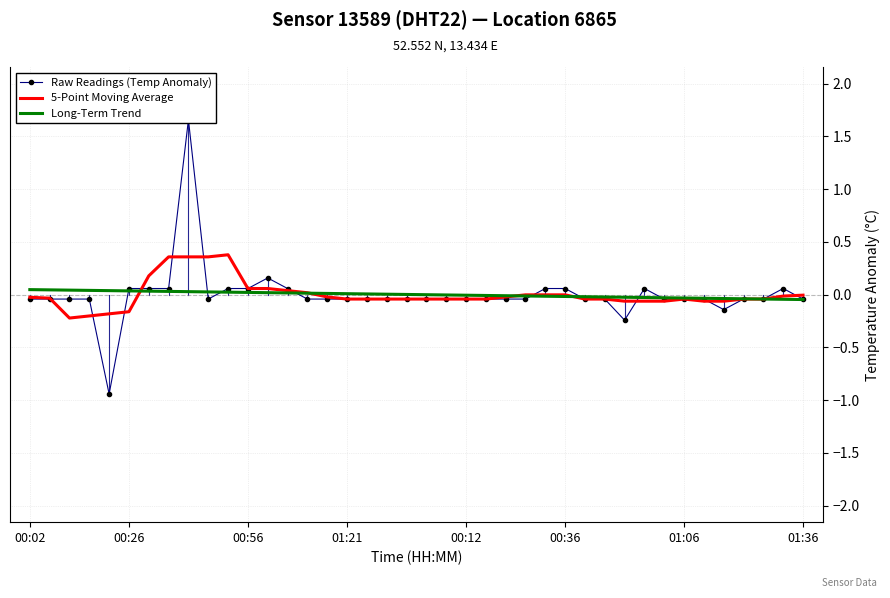

Which series has the widest spread of values?

Raw Readings (Temp Anomaly)